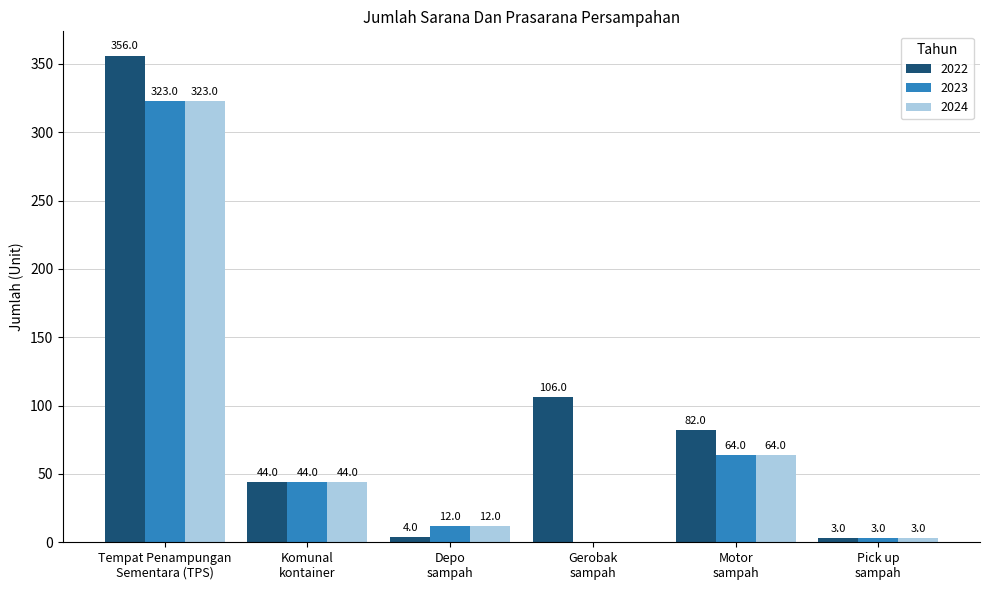

What is the sum of all 2023 values?

446